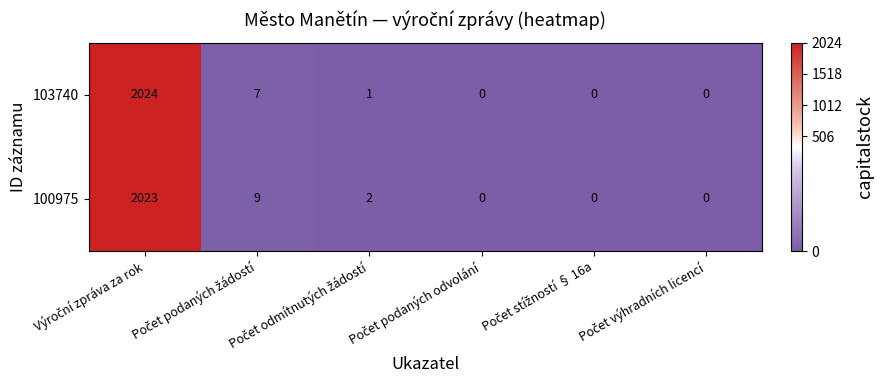

How many positive values does the 103740 series have?

3